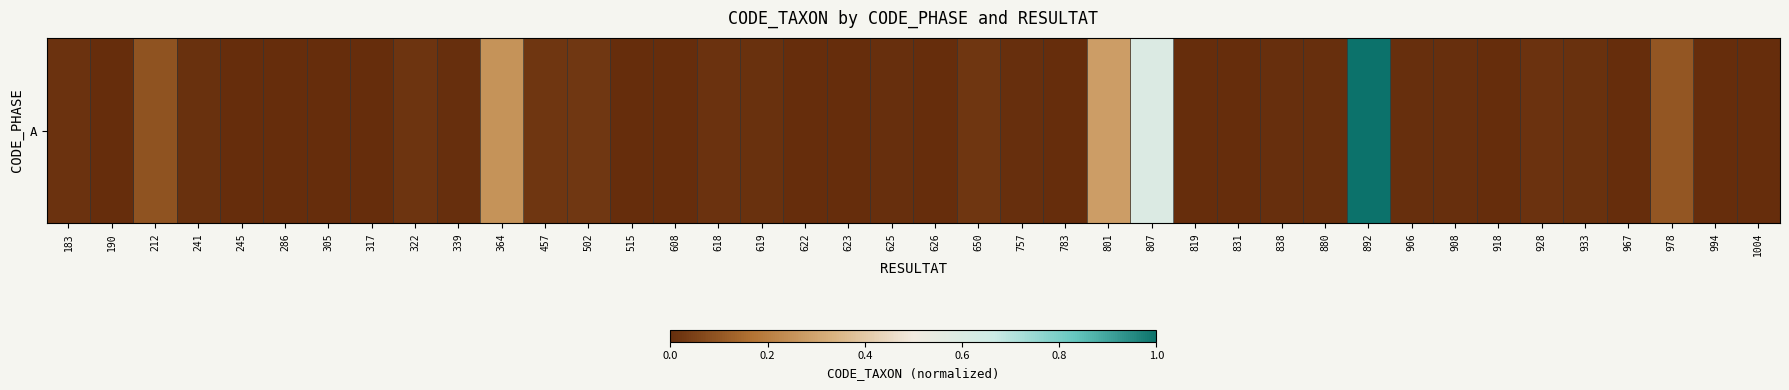

How many values are above zero?

27